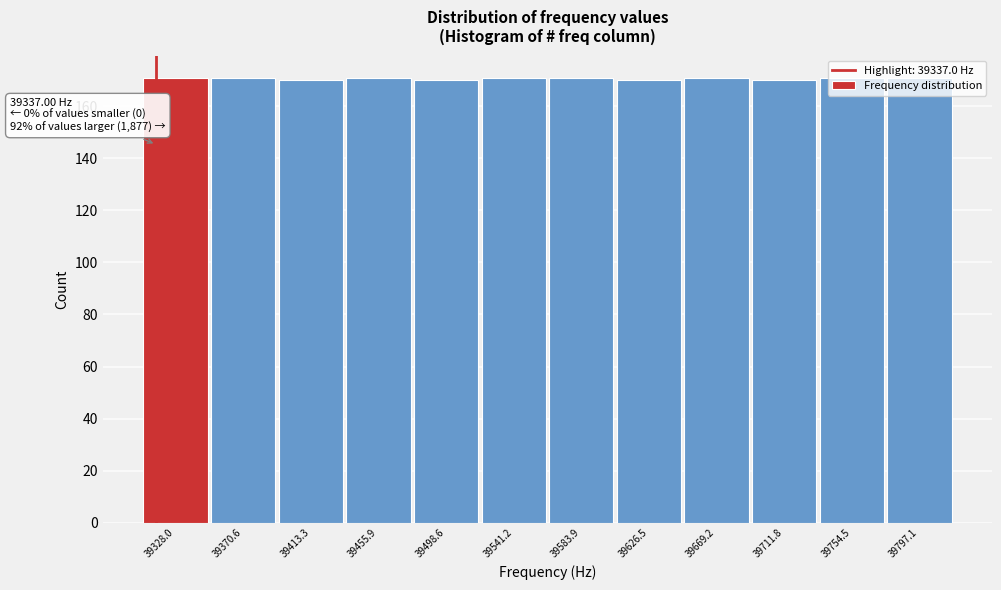

What is the label of the 12th bar from the right?

39328.0